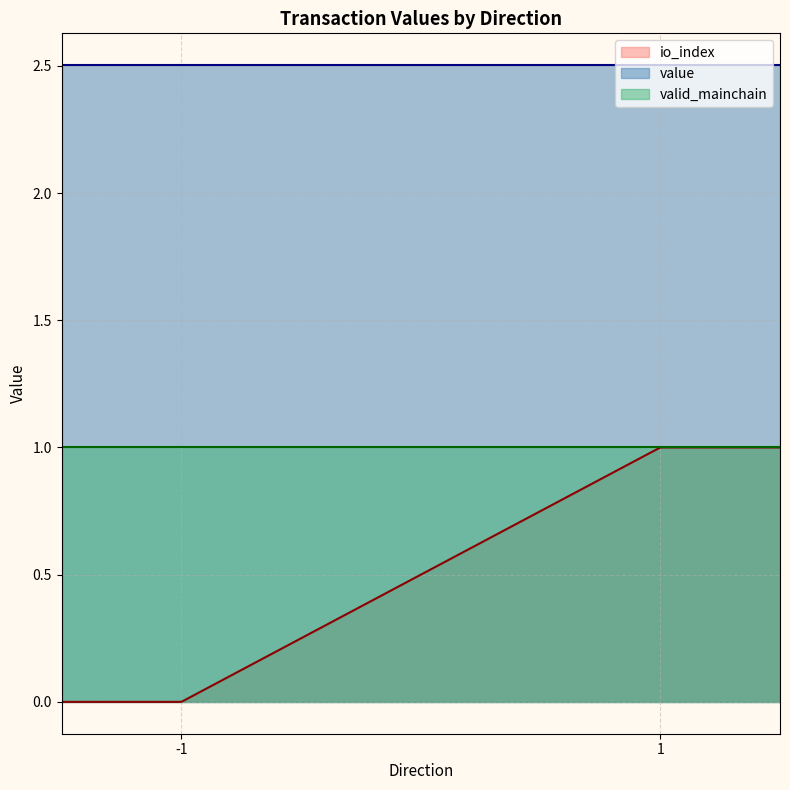

True or false: valid_mainchain and value cross at least once.

False